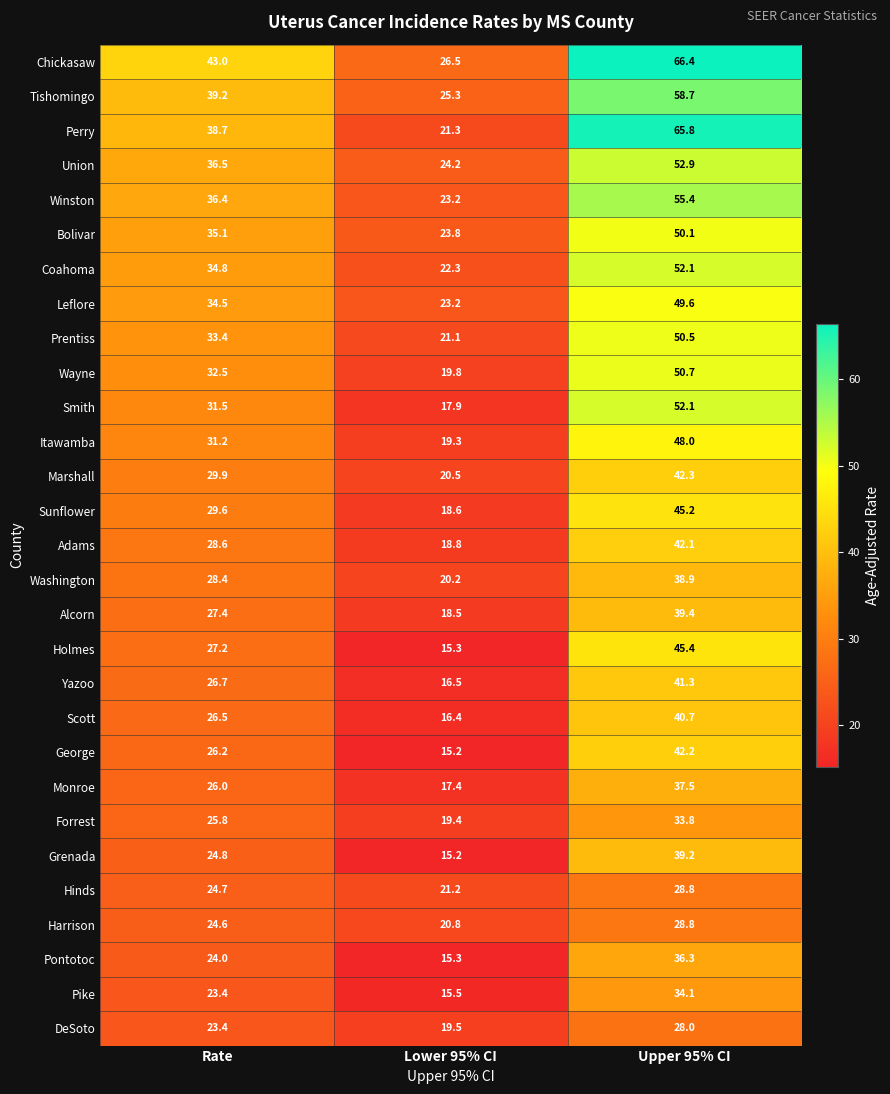

At which category is the sum across all series the highest?

Upper 95% CI